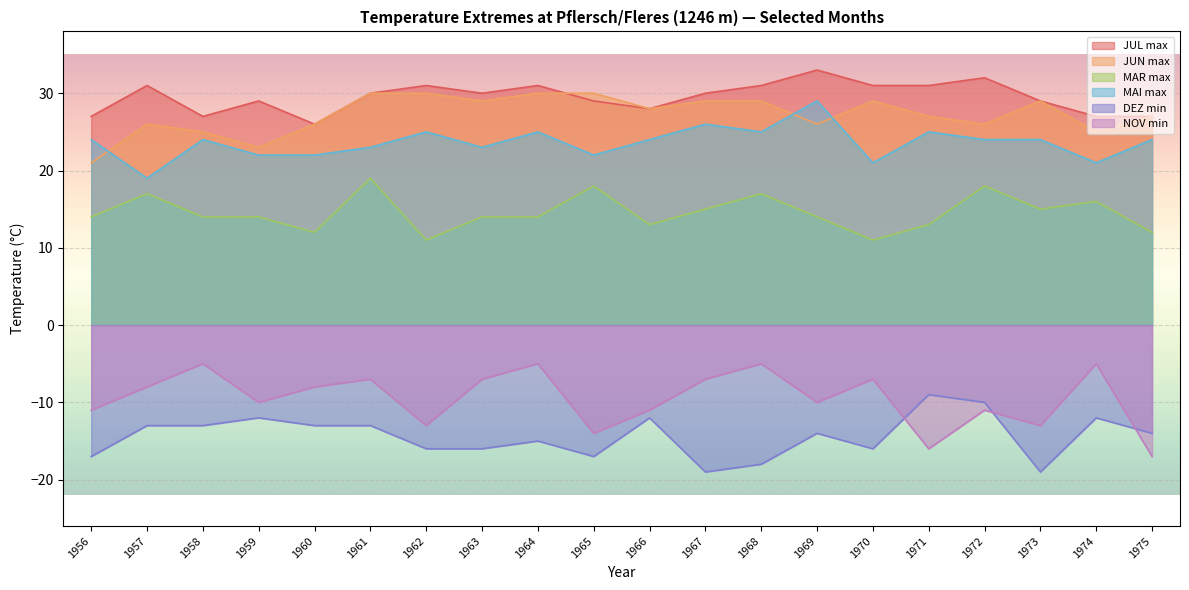

What is the smallest value displayed?

-19